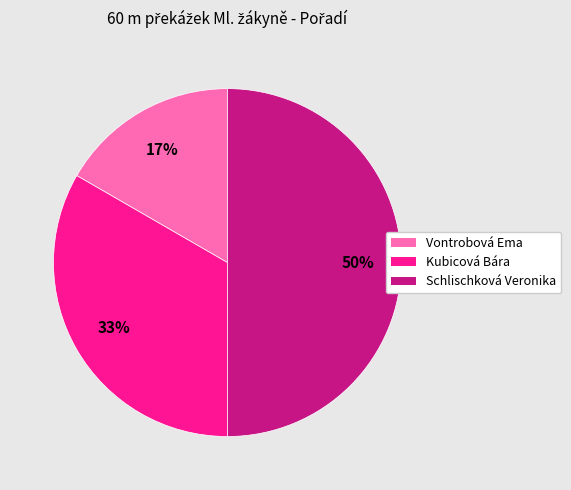

Between Kubicová Bára and Schlischková Veronika, which is larger?

Schlischková Veronika